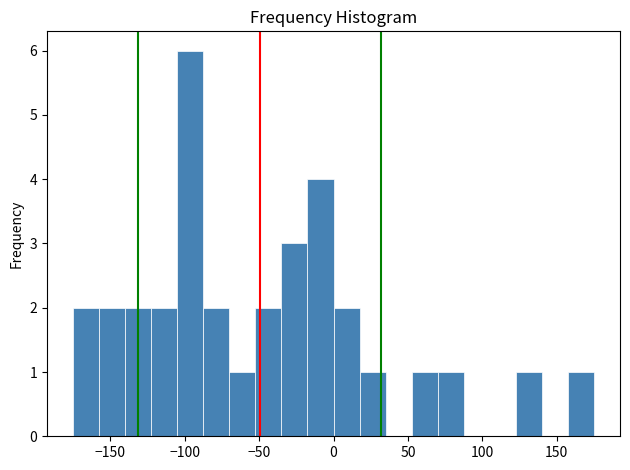

Around what value on the x-axis is the tallest bar? Give the approximate position of its centre, as read against the axis.

-95